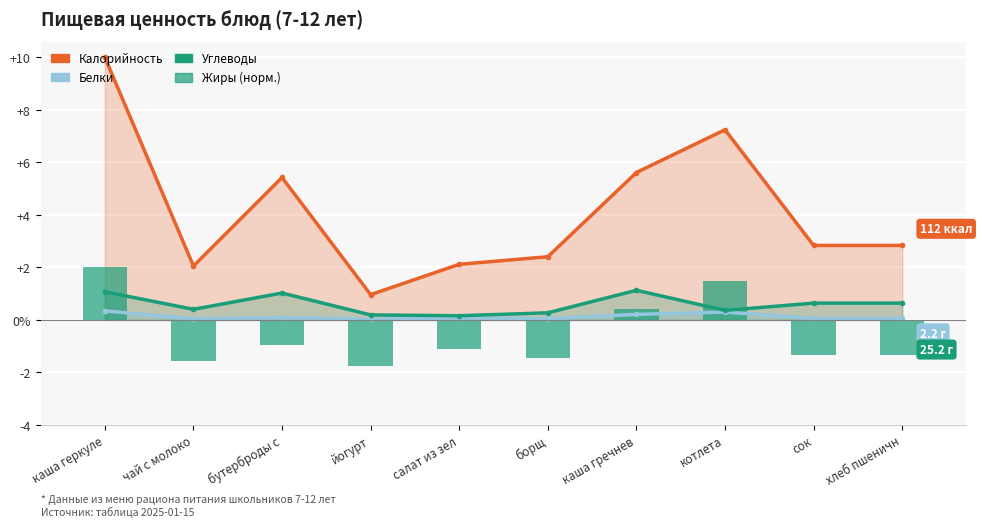

Between каша гречнев and чай с молоко, which is larger?

каша гречнев